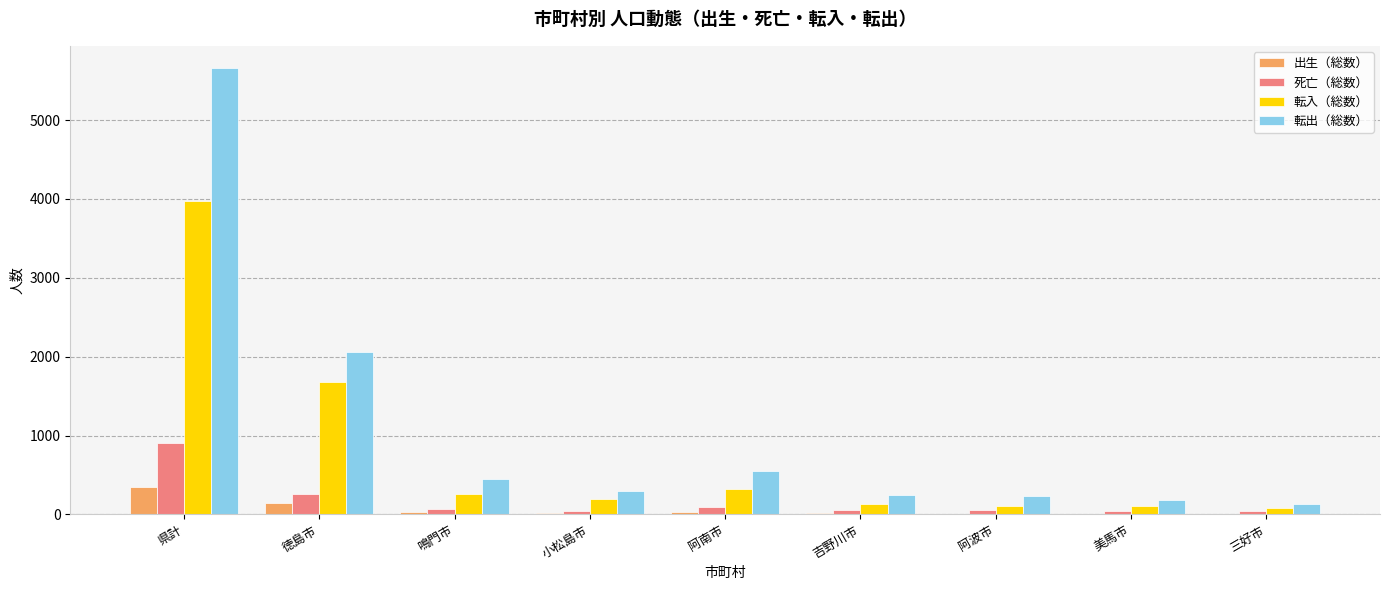

What is the total value across all series at 県計?

10885